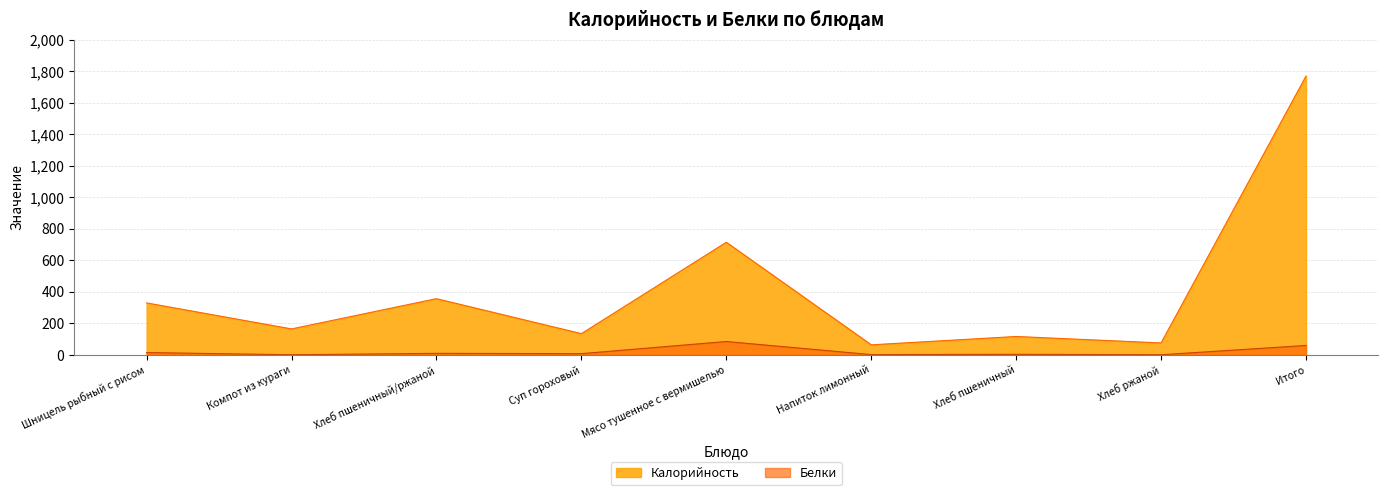

What is the difference between the second highest and minimum values in the Белки series?

59